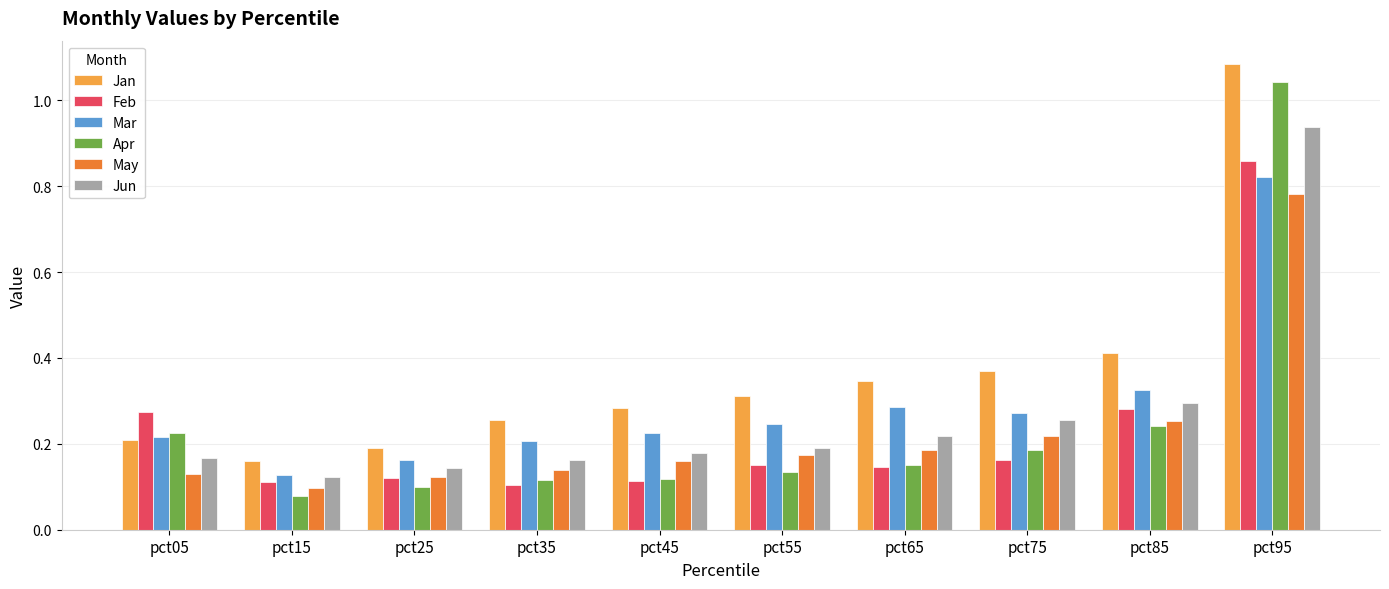

What are all the series names shown in the legend?

Jan, Feb, Mar, Apr, May, Jun